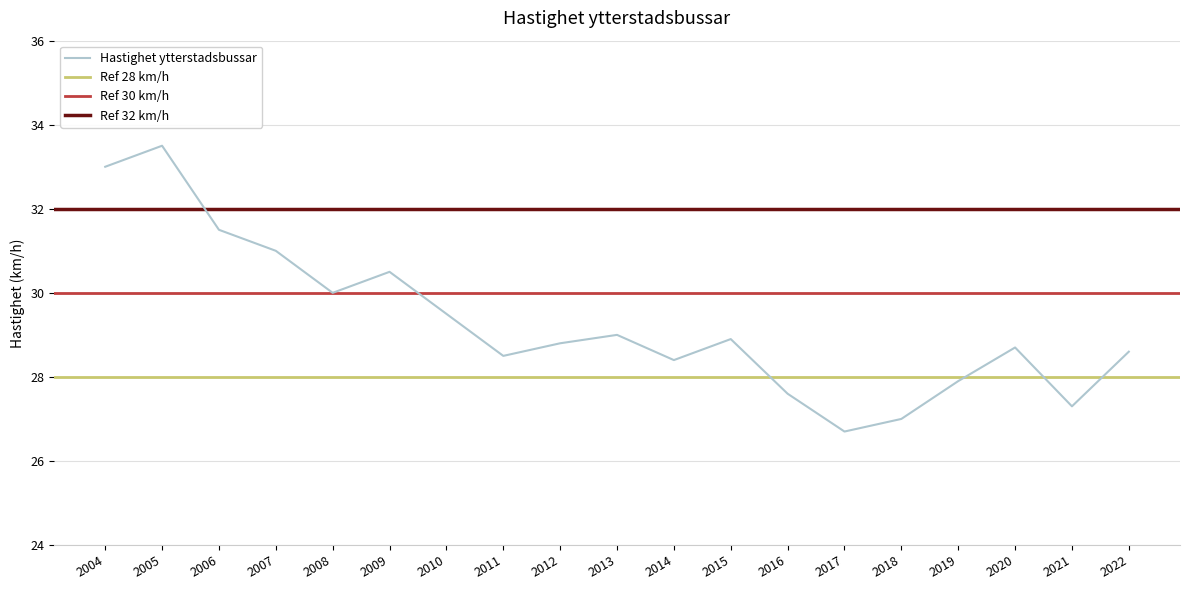

Reading right to left, transcribe all the data shown in this chart.

28.6	27.3	28.7	27.9	27.0	26.7	27.6	28.9	28.4	29.0	28.8	28.5	29.5	30.5	30.0	31.0	31.5	33.5	33.0